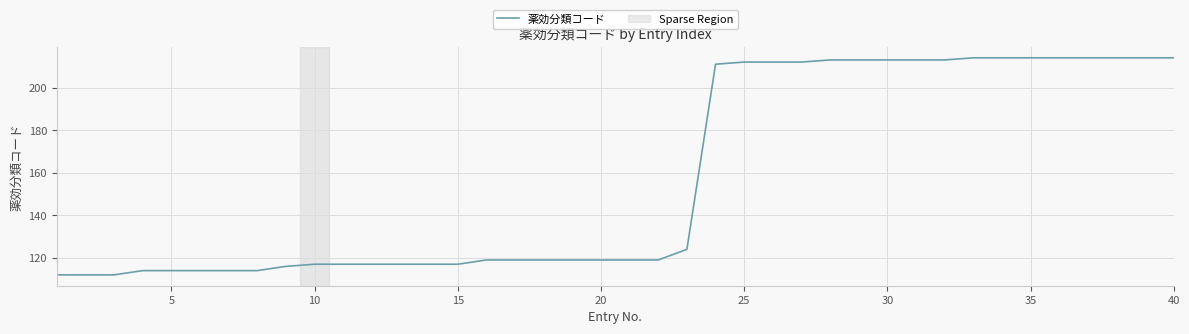

Reading right to left, transcribe all the data shown in this chart.

214	214	214	214	214	214	214	214	213	213	213	213	213	212	212	212	211	124	119	119	119	119	119	119	119	117	117	117	117	117	117	116	114	114	114	114	114	112	112	112